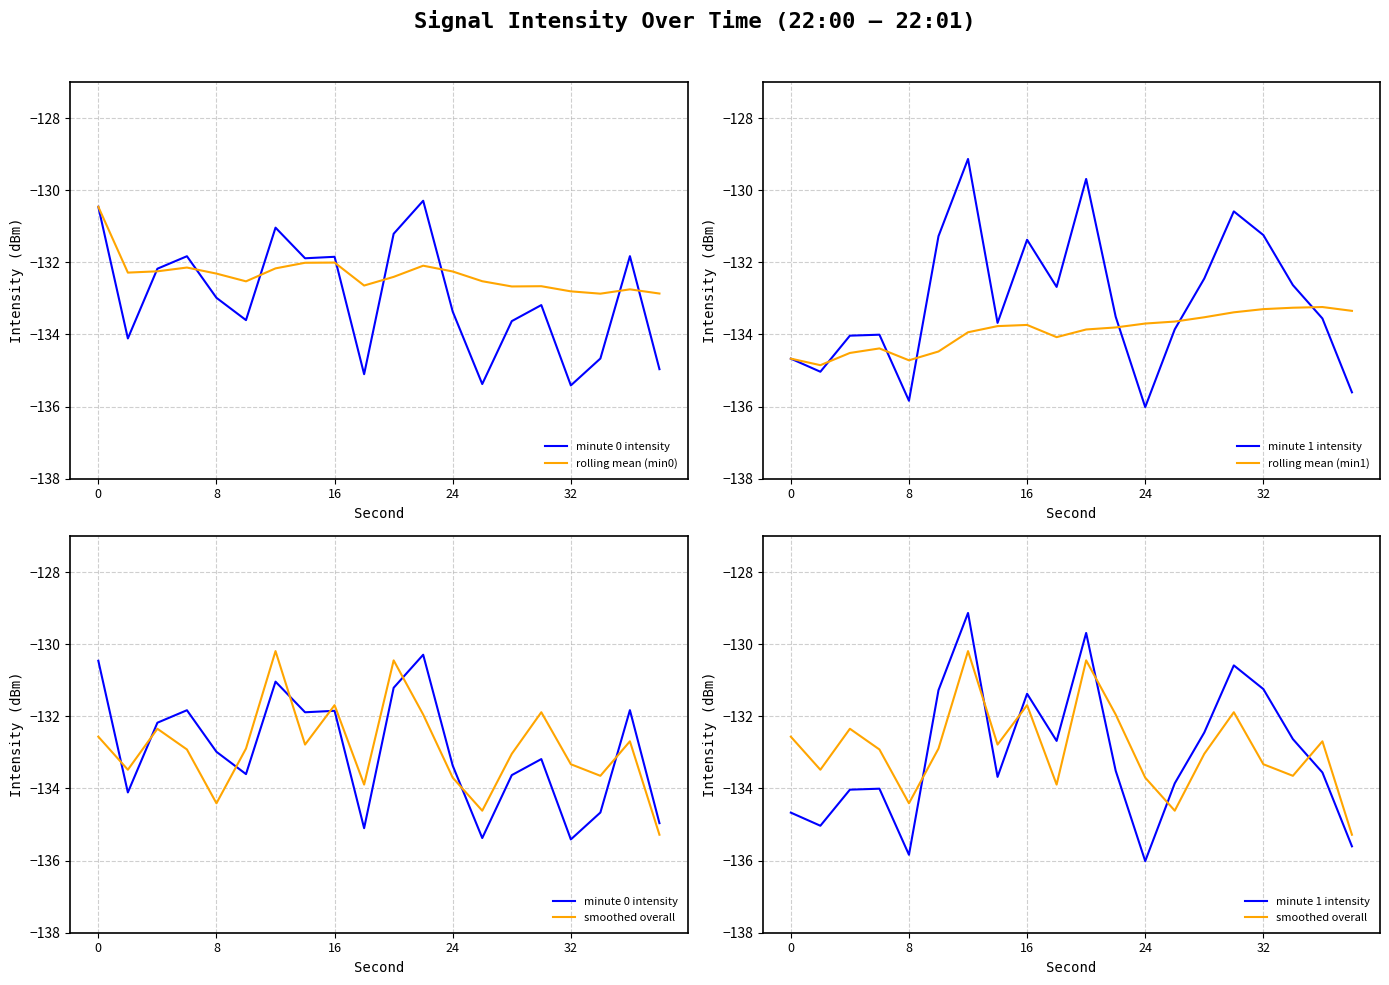

What is the difference between the rolling mean (min1) values at 16 and 6?

0.6